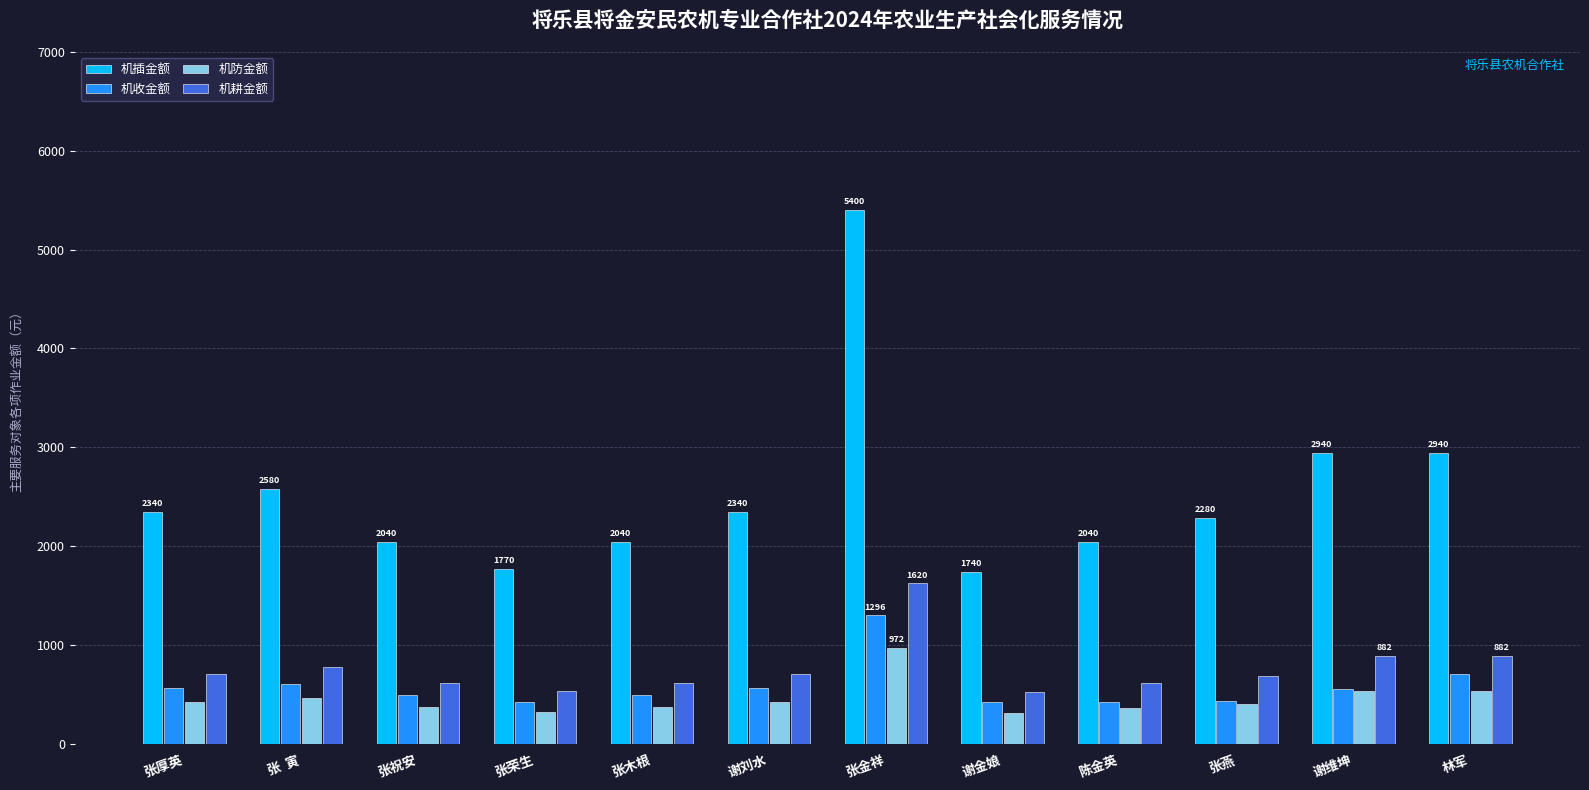

What is the difference between the second highest and minimum values in the 机插金额 series?

1200.0